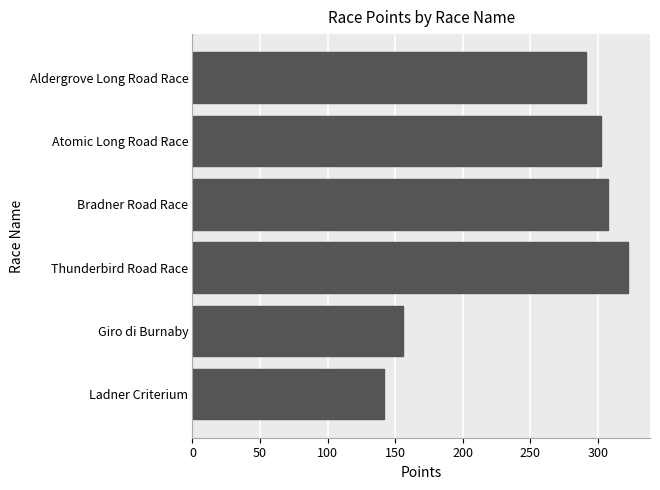

Which label corresponds to the largest value in the chart?

Thunderbird Road Race